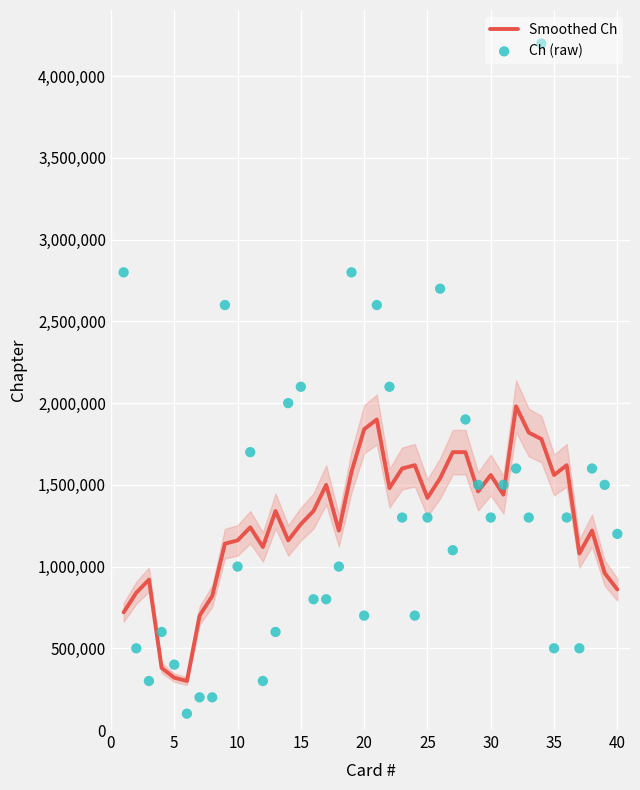

What is the minimum value for Smoothed Ch?

300000